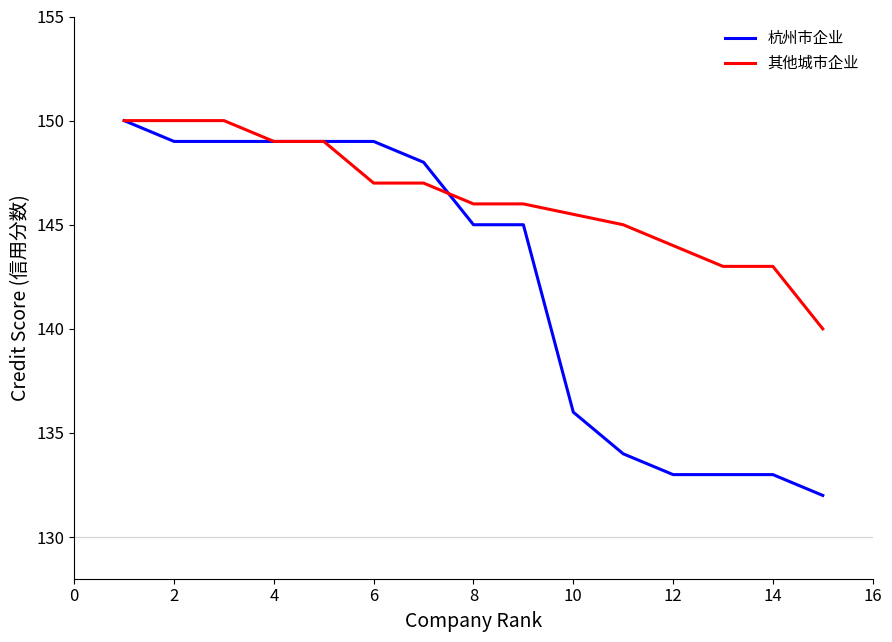

List the series in order of their overall mean, highest first.

其他城市企业, 杭州市企业